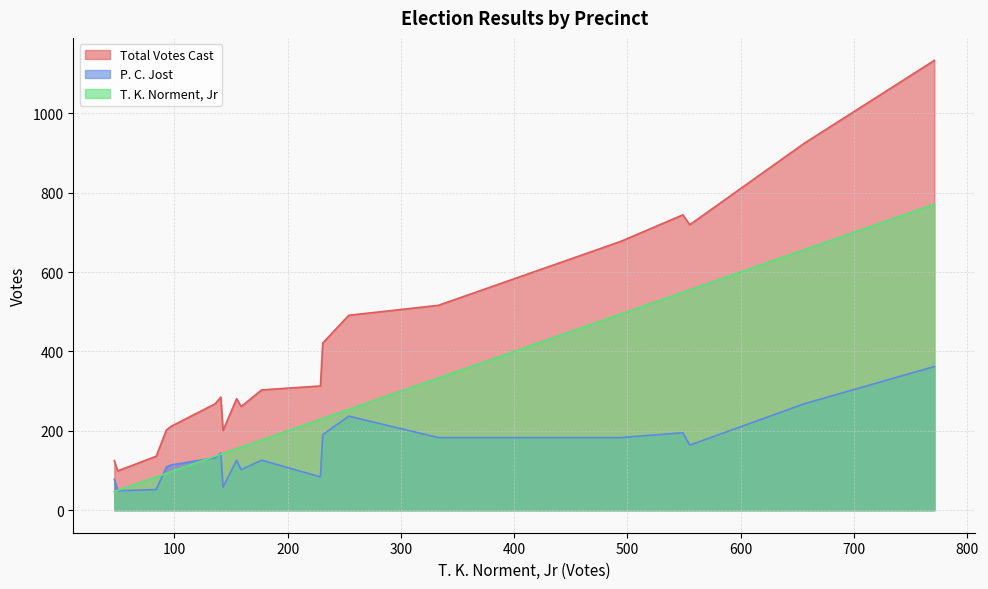

Does the chart have visible grid lines?

Yes